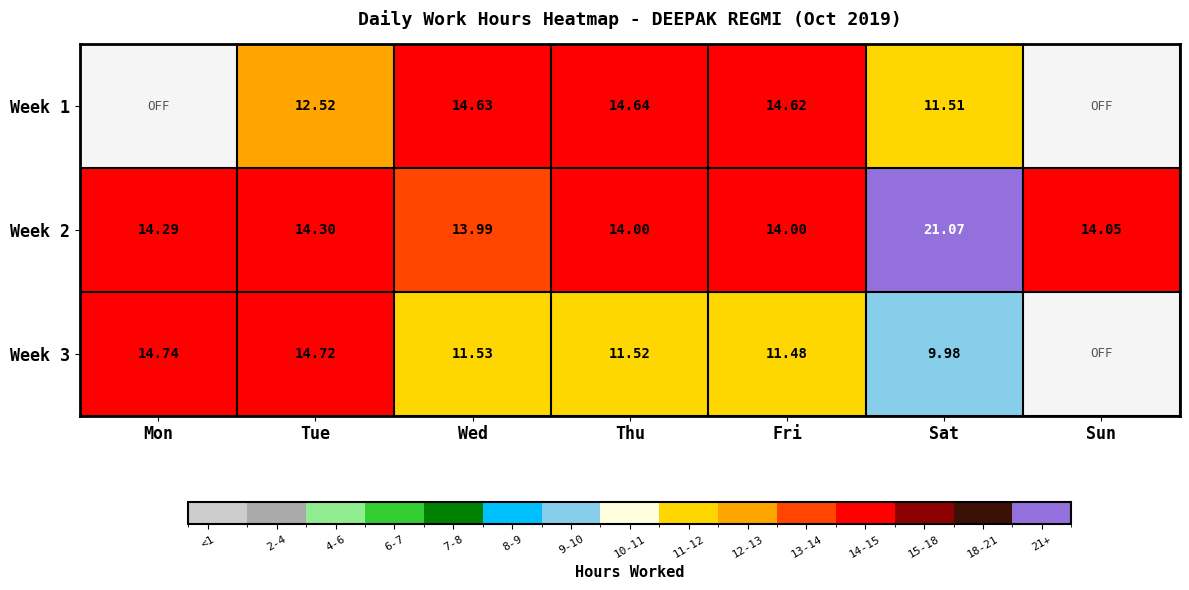

Is the value of Week 2 at Mon greater than the value of Week 3 at Fri?

Yes